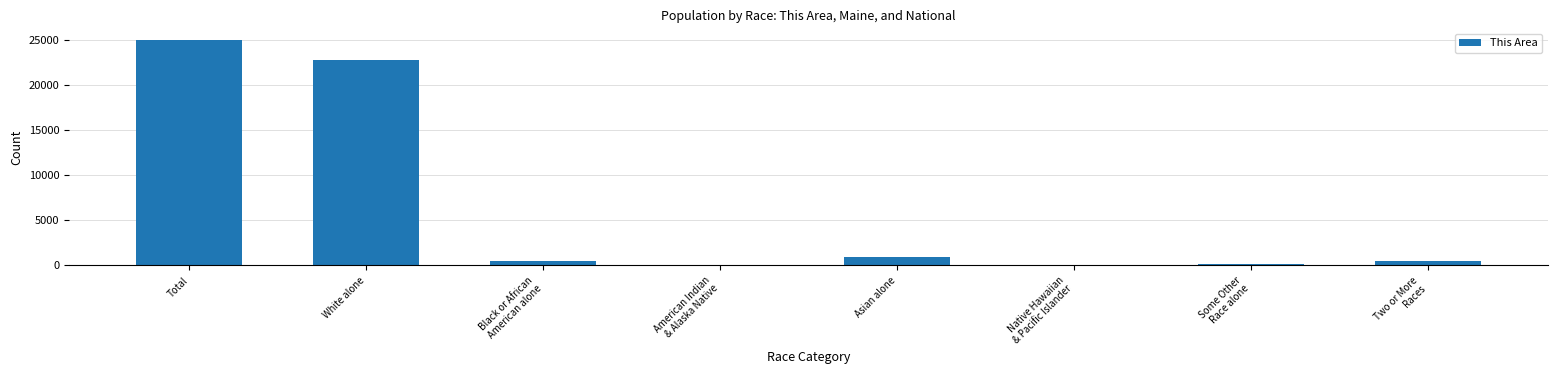

What is the sum of the values at Black or African
American alone and Native Hawaiian
& Pacific Islander?

522